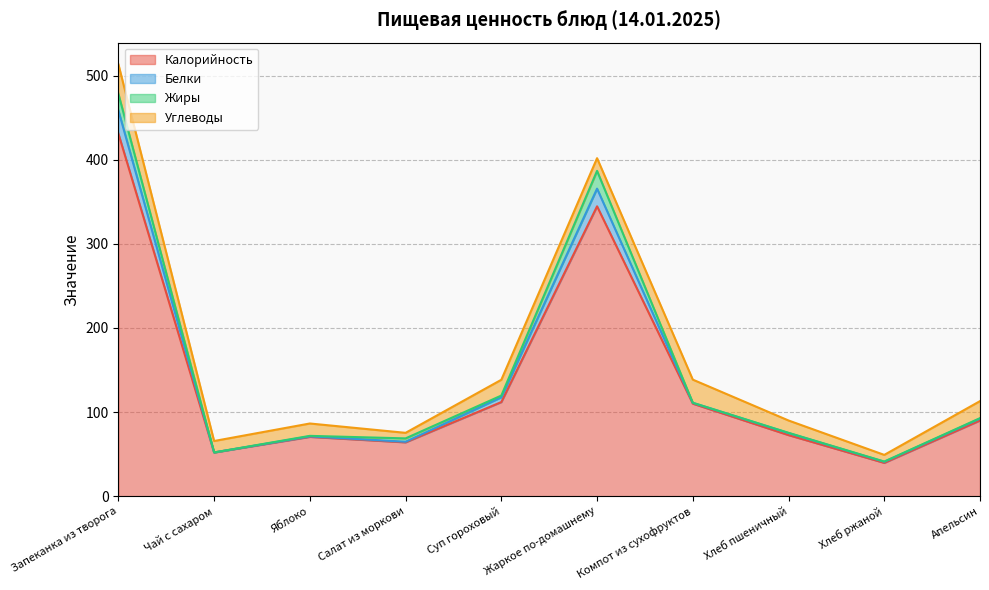

Which category has the lowest value across all series?

Хлеб ржаной